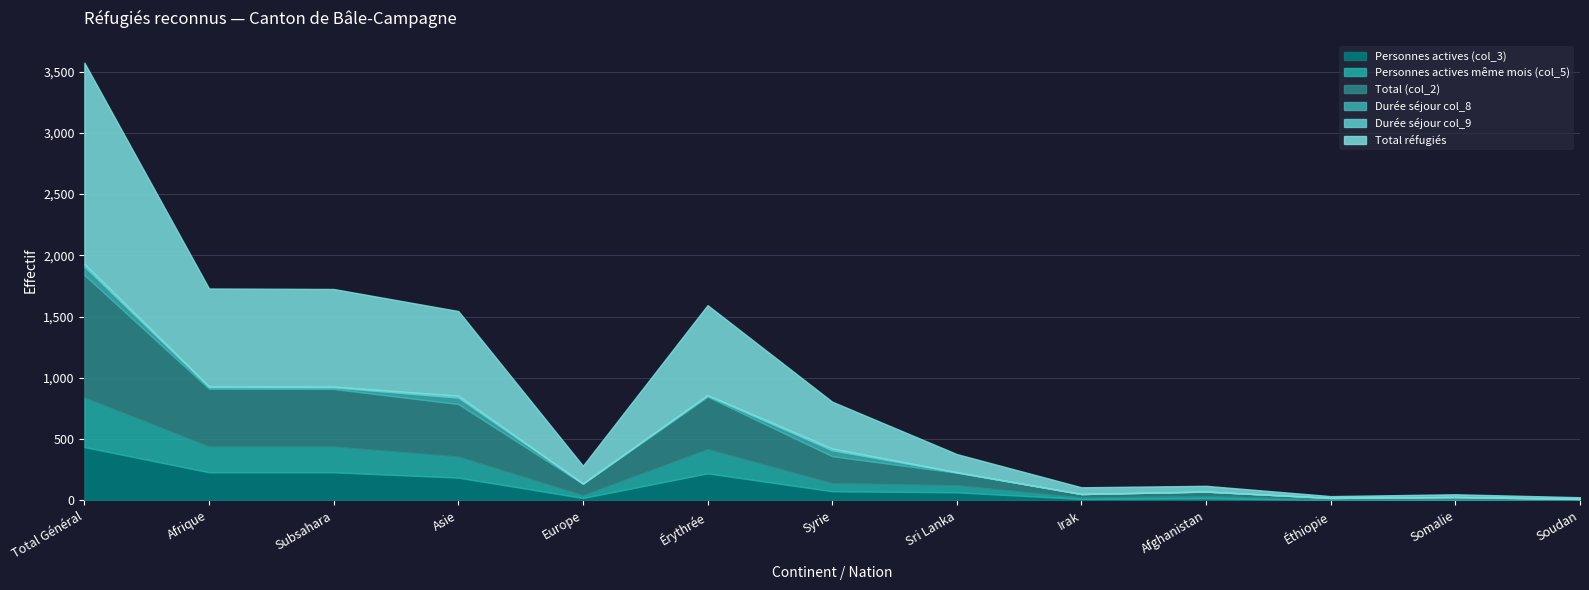

Which has a higher value, Afghanistan or Syrie?

Syrie